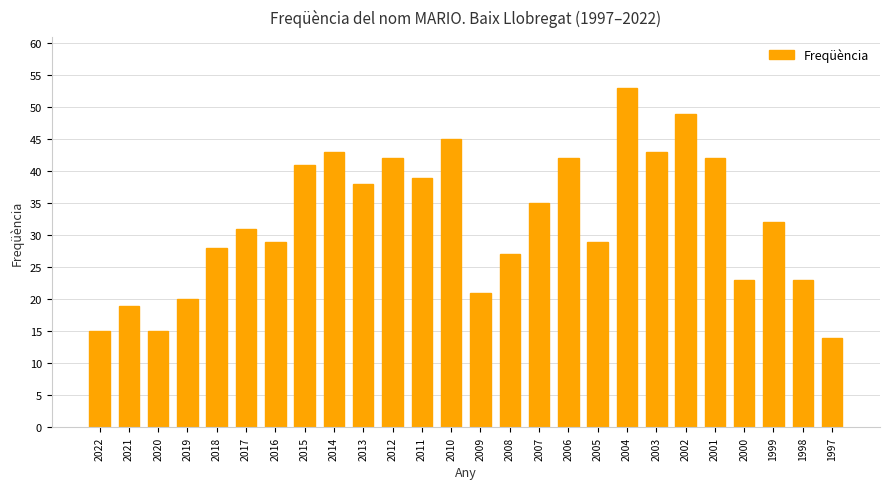

At which label is the value closest to 33?

1999